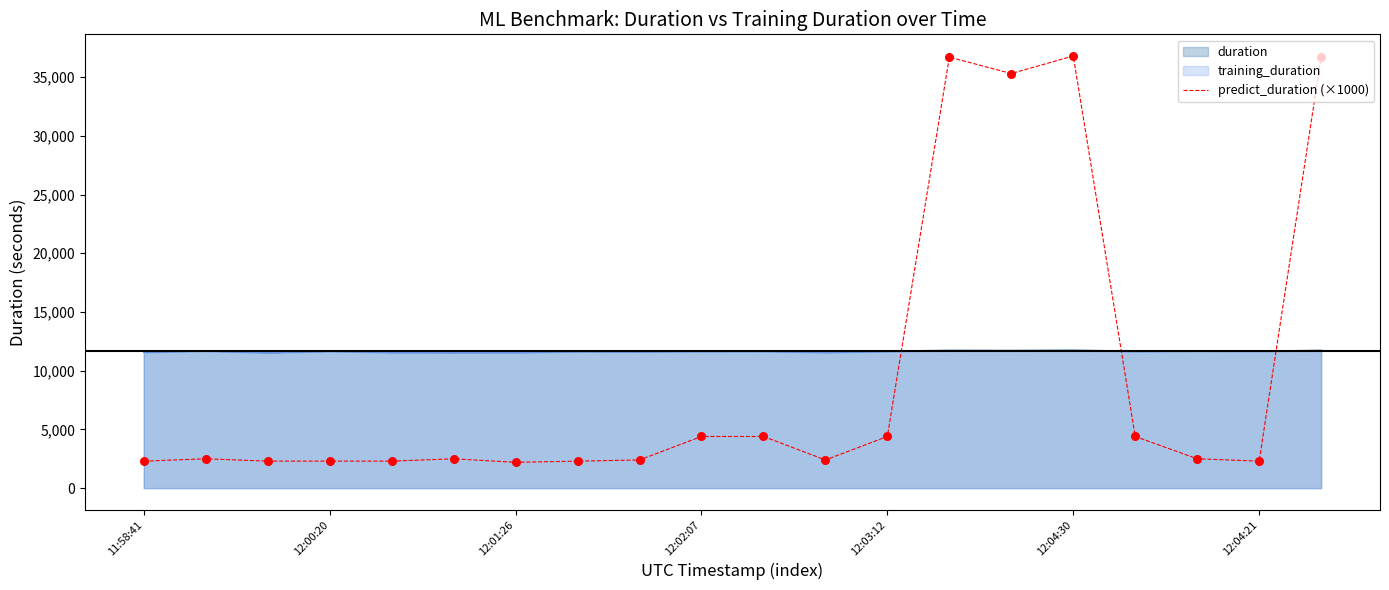

Between 11 and 7, which is larger?

11